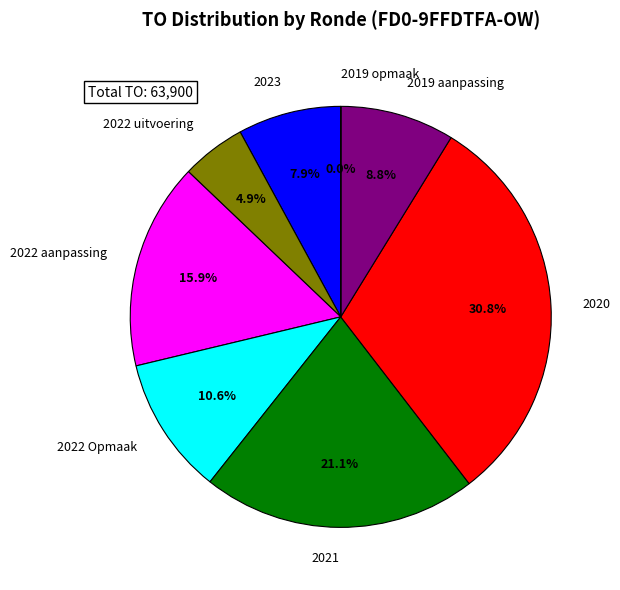

Which category has the biggest portion of the pie?

2020